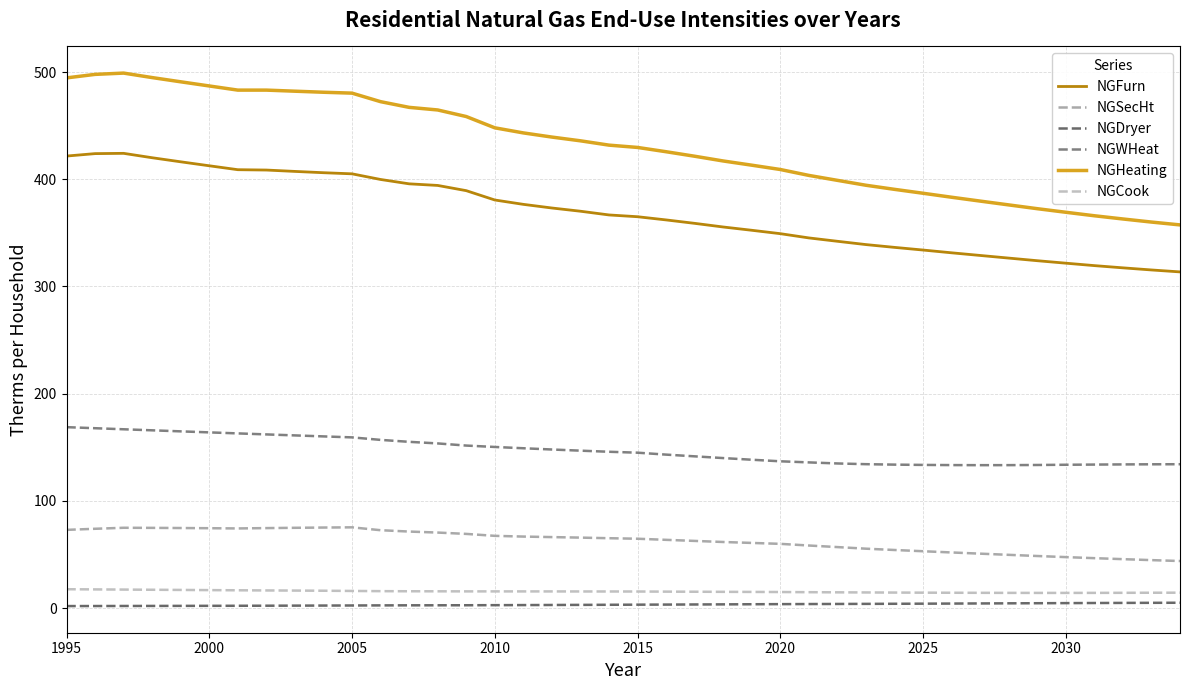

How many lines are shown in the chart?

6